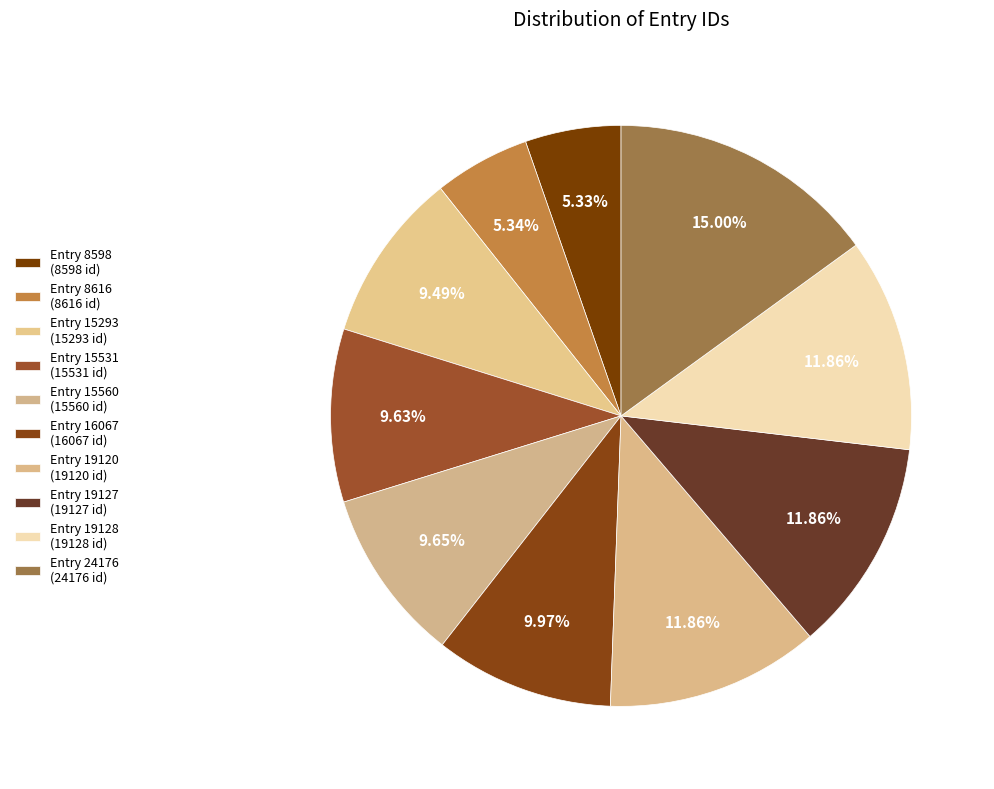

What is the largest slice in the pie chart?

Entry 24176